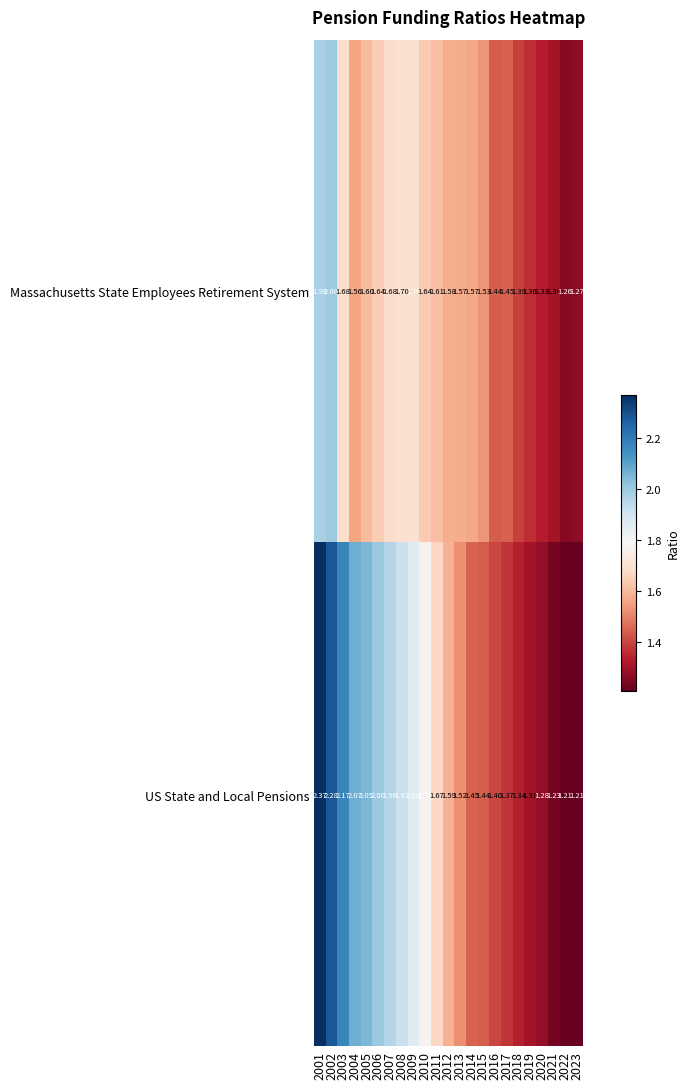

List the series in order of their overall mean, lowest first.

Massachusetts State Employees Retirement System, US State and Local Pensions